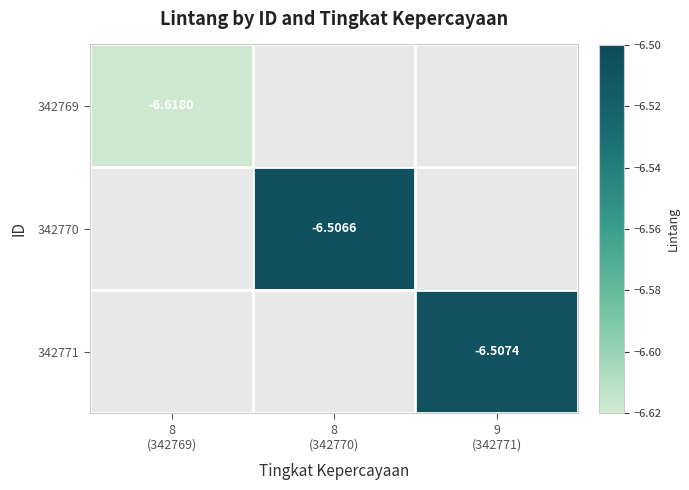

How many values in 342769 are below zero?

1